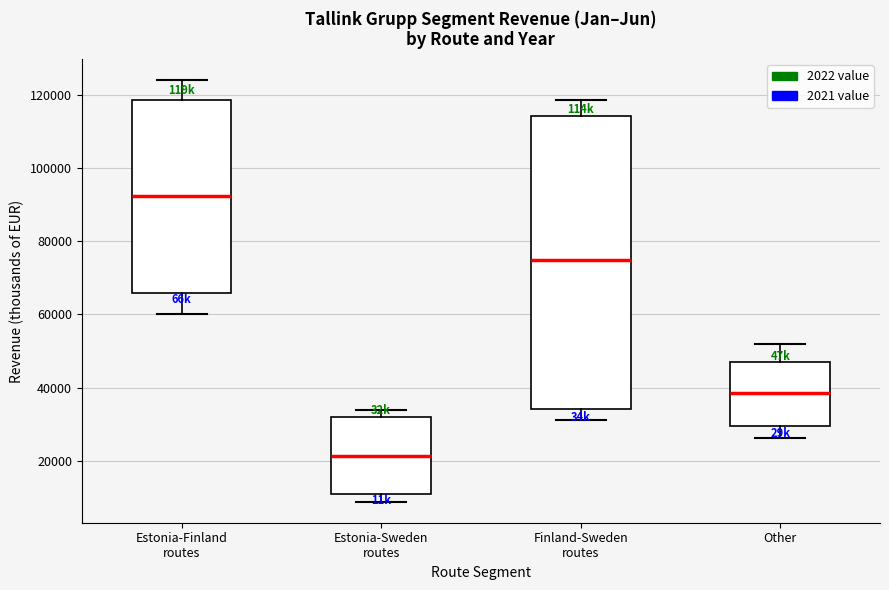

Reading left to right, read every box against the y-axis: the position of its median line, the range the box covers, and the ends of its whiskers. The values are not printed on the chart, so give them approximately, as read against the axis.

Estonia-Finland routes: median 92000, box 66000 to 118000, whiskers 60000 to 124000
Estonia-Sweden routes: median 22000, box 12000 to 32000, whiskers 8000 to 34000
Finland-Sweden routes: median 76000, box 34000 to 114000, whiskers 32000 to 118000
Other: median 38000, box 30000 to 46000, whiskers 26000 to 52000